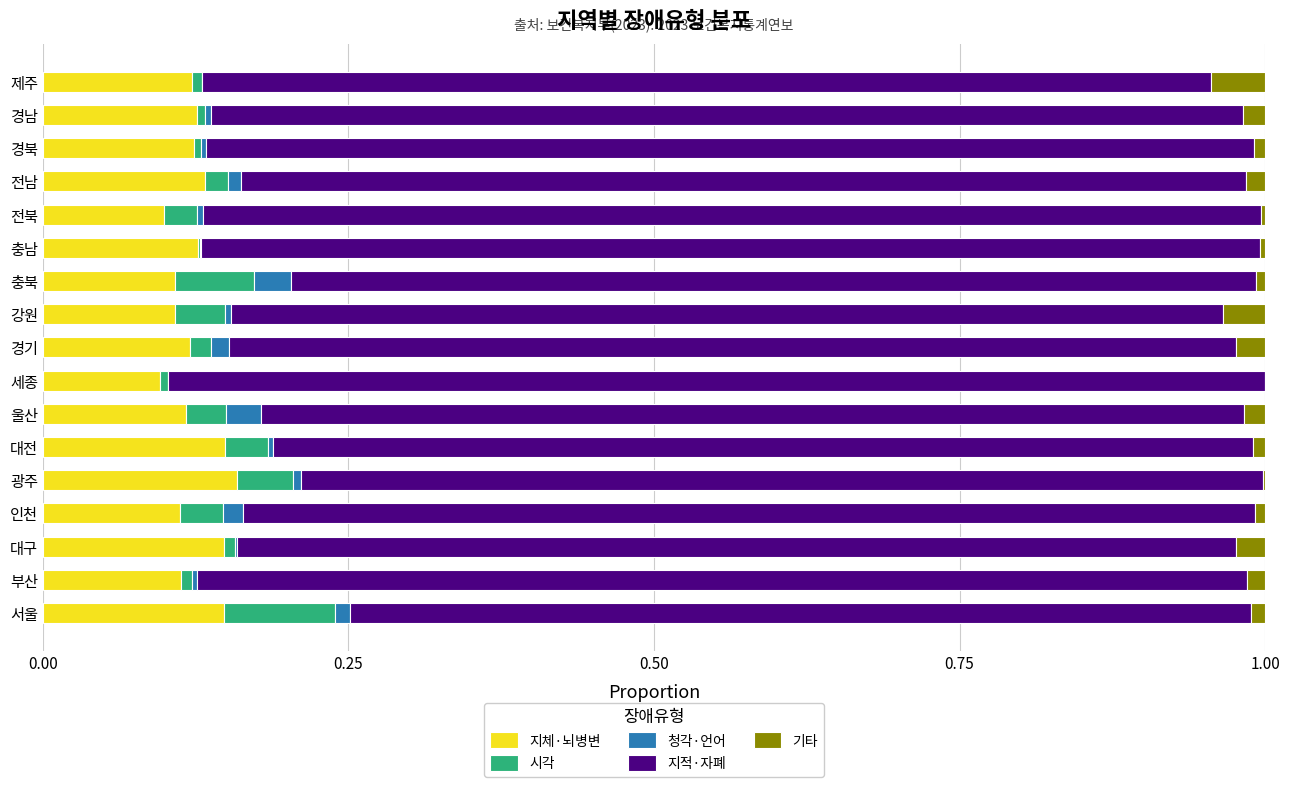

How many data points does each series have?

17